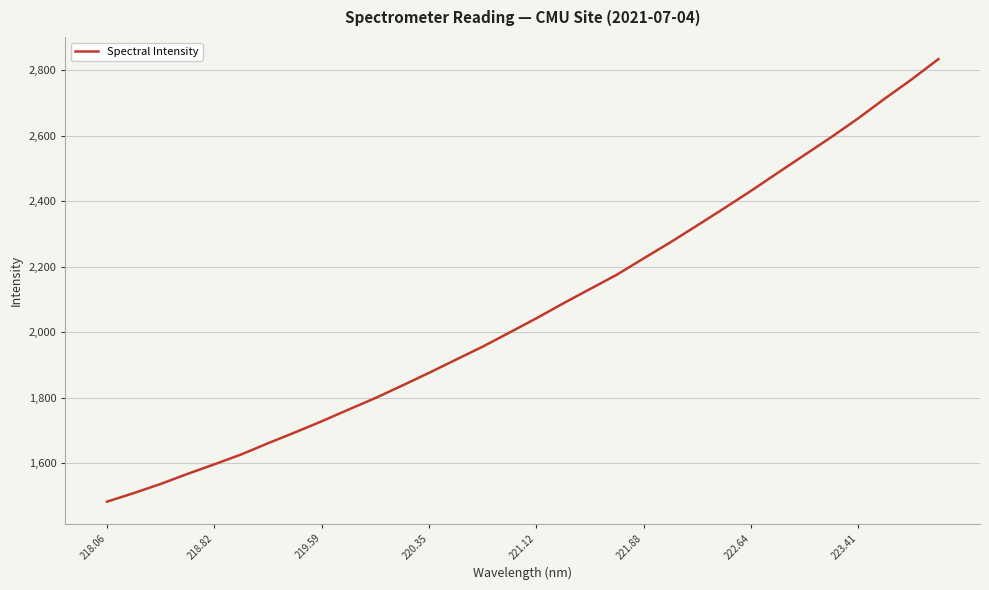

What is the difference between the second highest and second lowest values?

1262.4